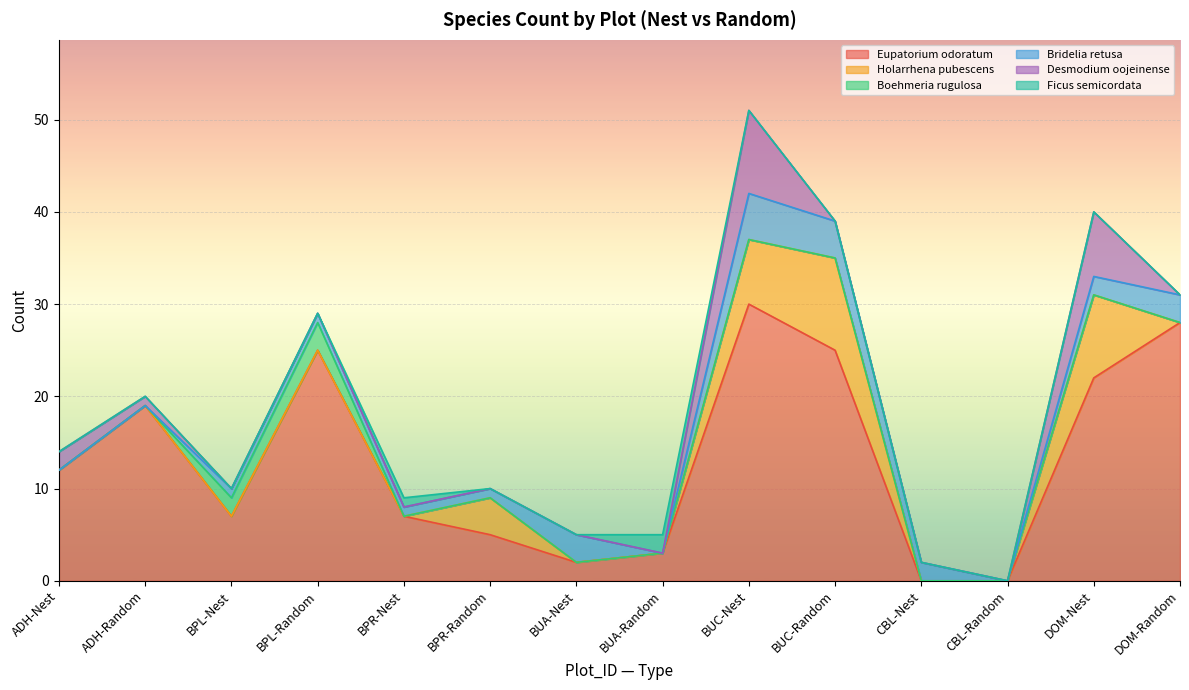

How many lines are shown in the chart?

6